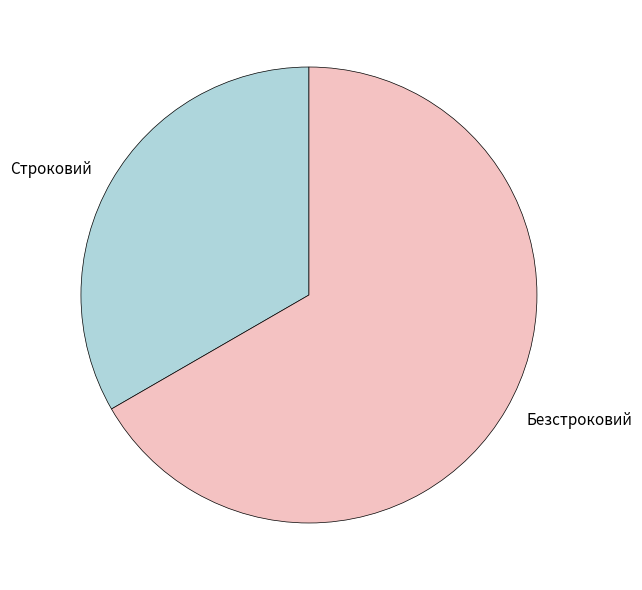

How many segments does this pie chart have?

2